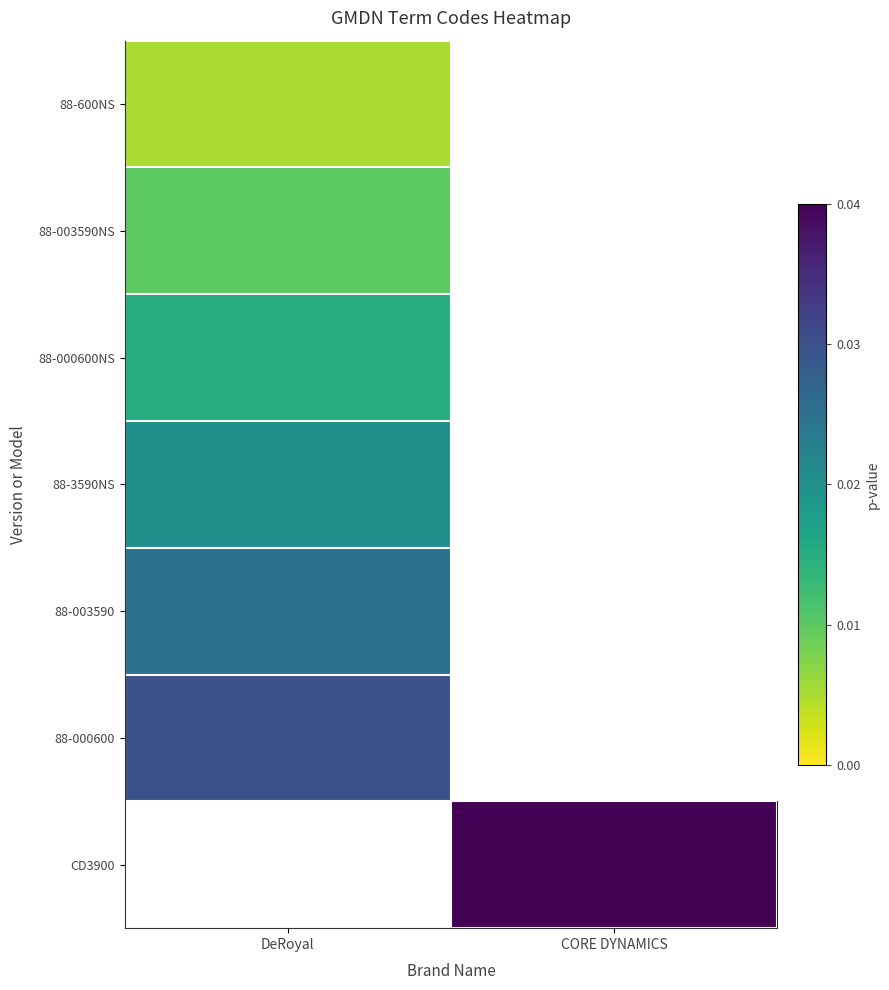

List the labels in order of 88-600NS value, largest first.

DeRoyal, CORE DYNAMICS